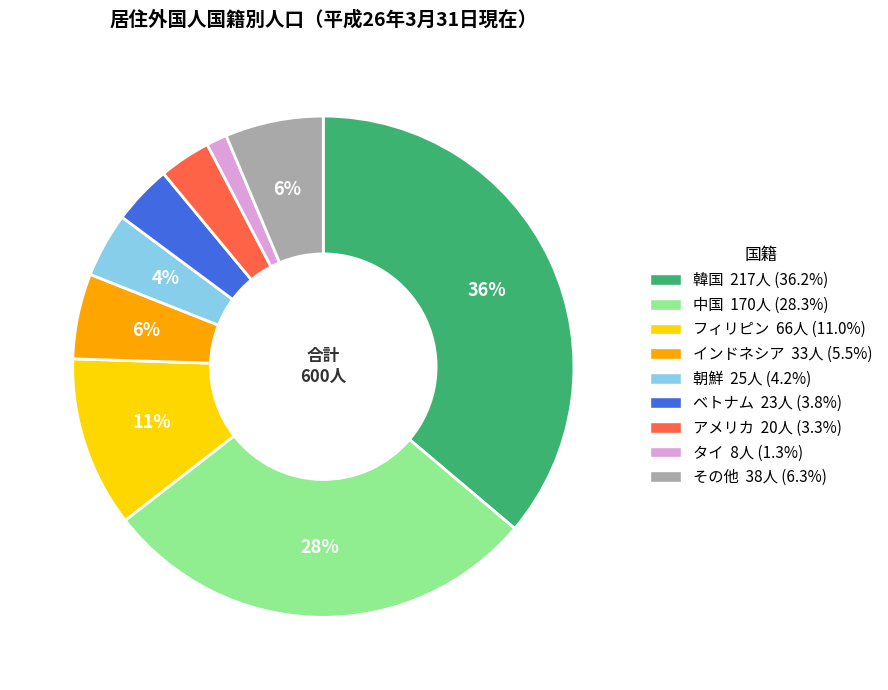

Is 朝鮮 the majority of the pie?

No